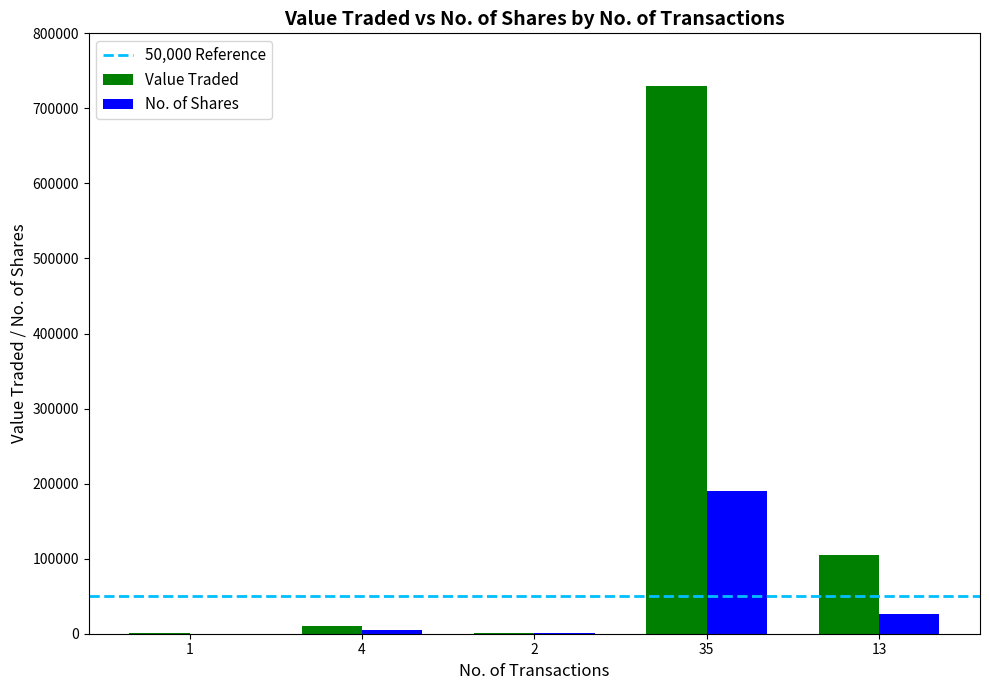

What is the spread (max minus min) of values at 13?

79040